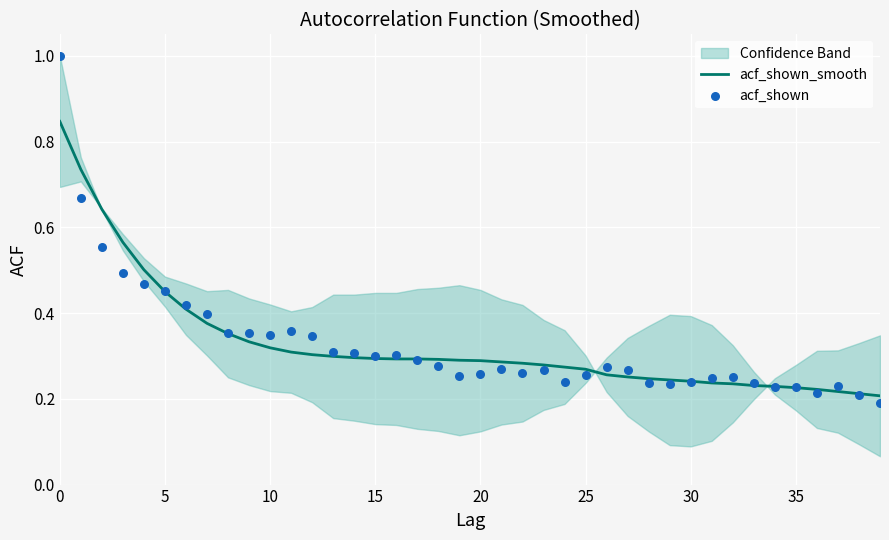

What are all the series names shown in the legend?

acf_shown_smooth, acf_shown